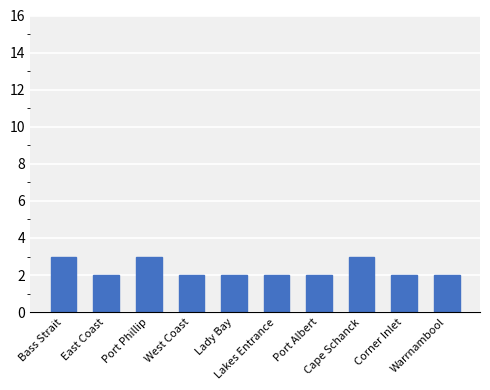

True or false: the data shows 2 at Warrnambool.

True